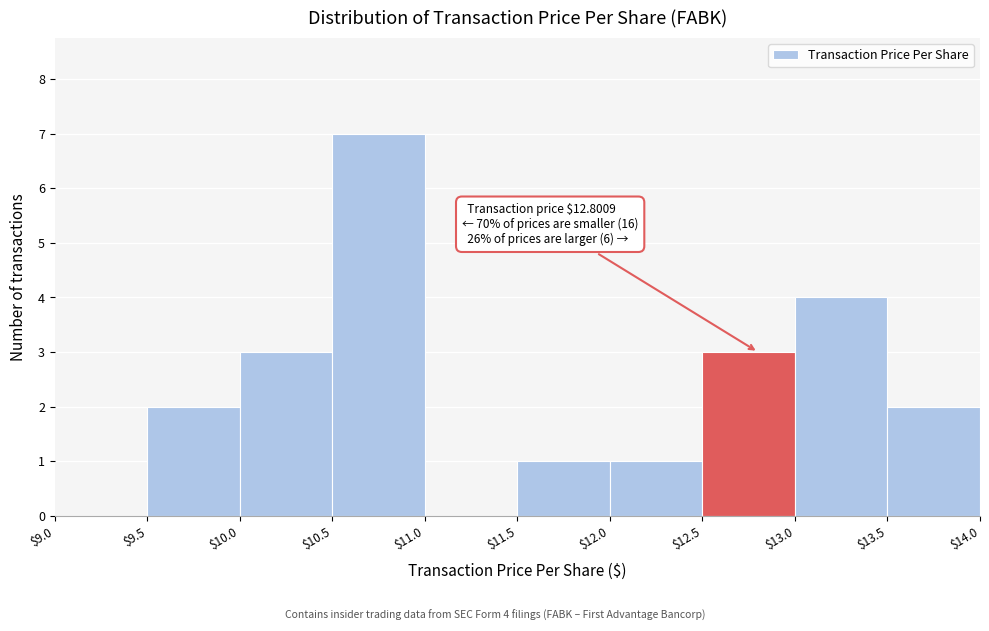

Which range on the x-axis has the tallest bar?

$10.5 to $11.0